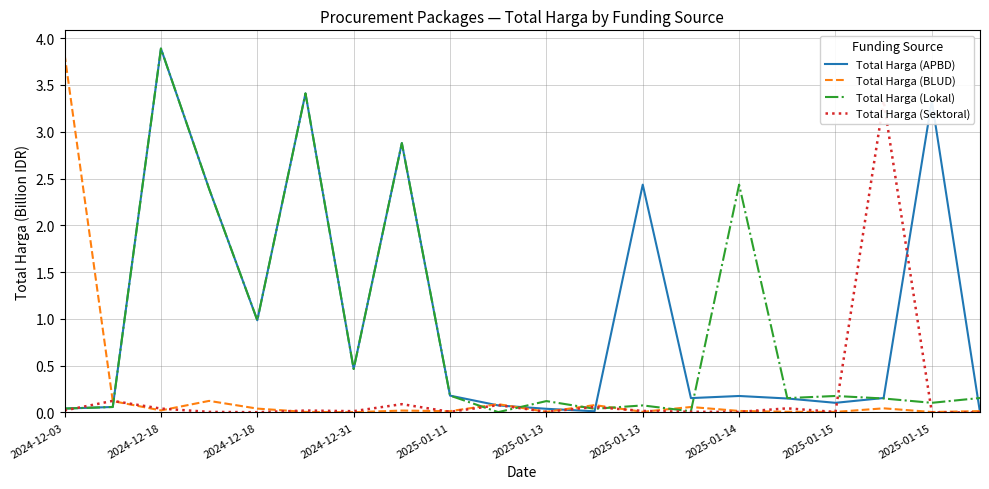

How many interior local peaks does the Total Harga (BLUD) series have?

6